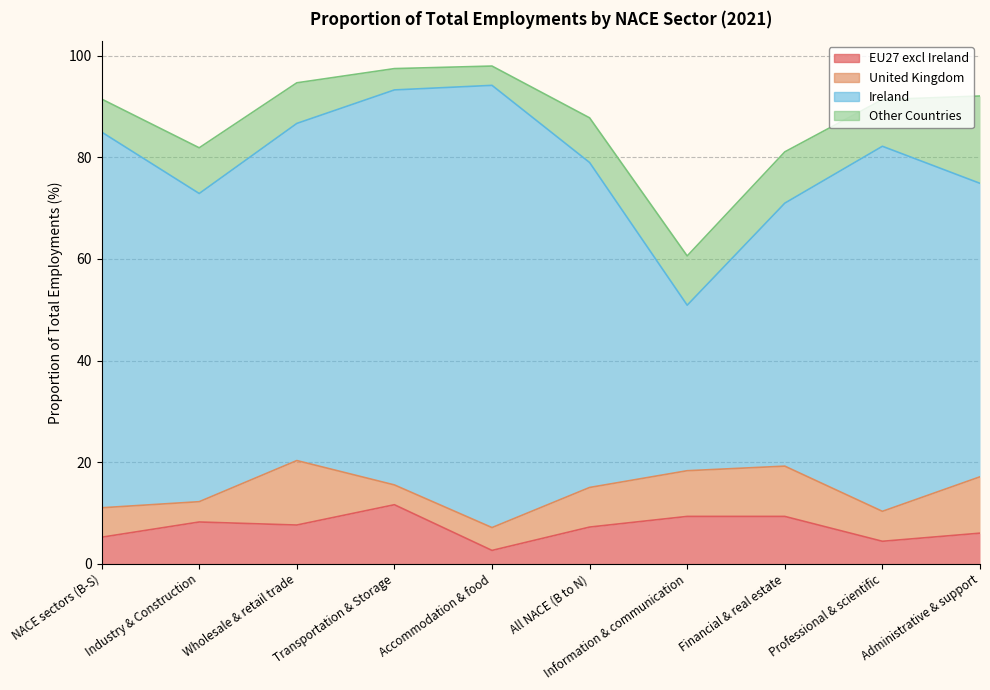

What is the difference between the maximum and second lowest values in the Ireland series?

35.3